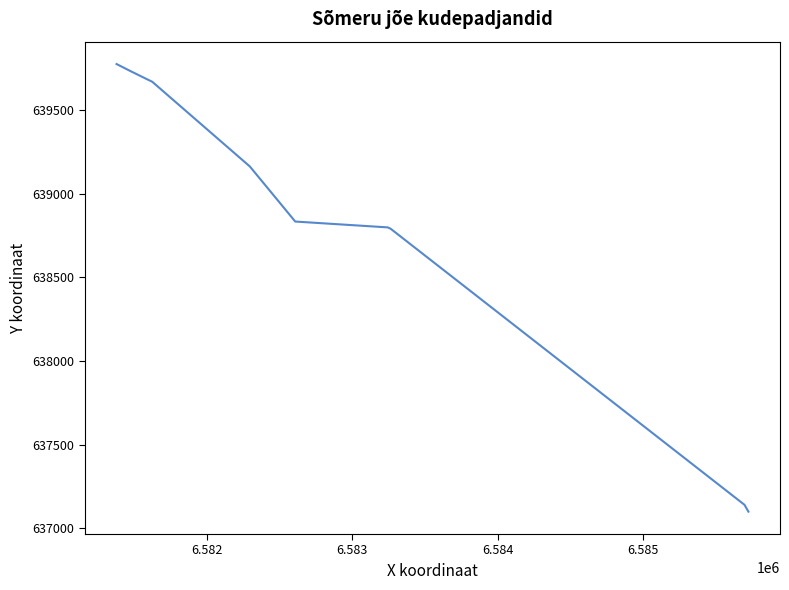

What is the difference between the maximum and second lowest values?

2639